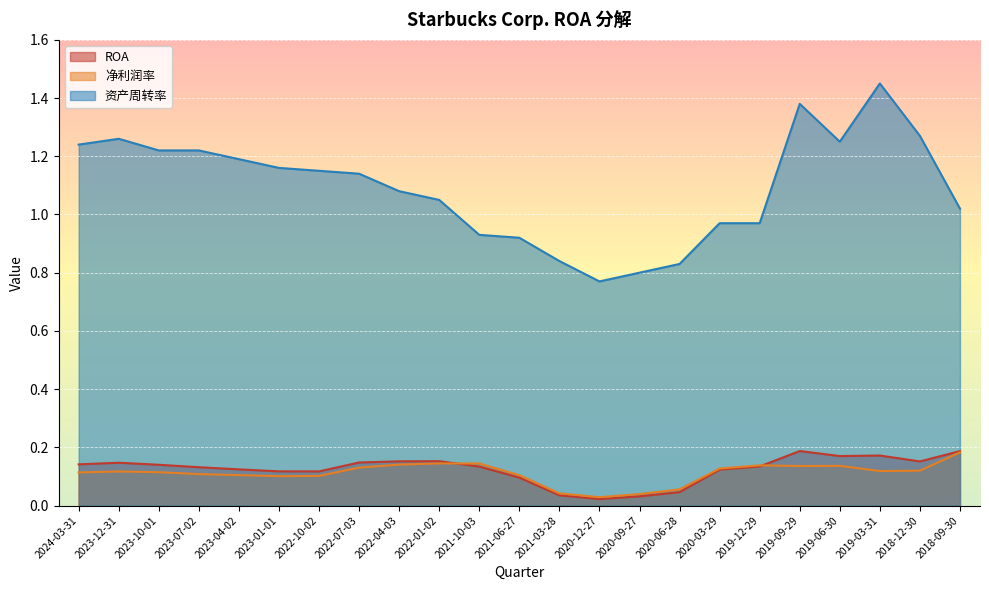

At how many categories does at least one series exceed 0?

23